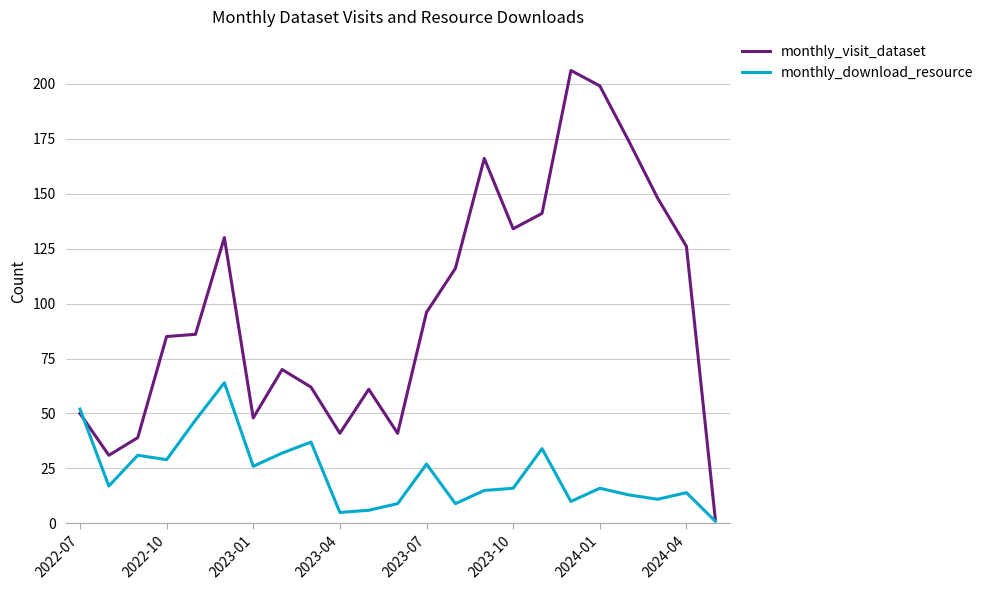

Which series has the largest total across all categories?

monthly_visit_dataset